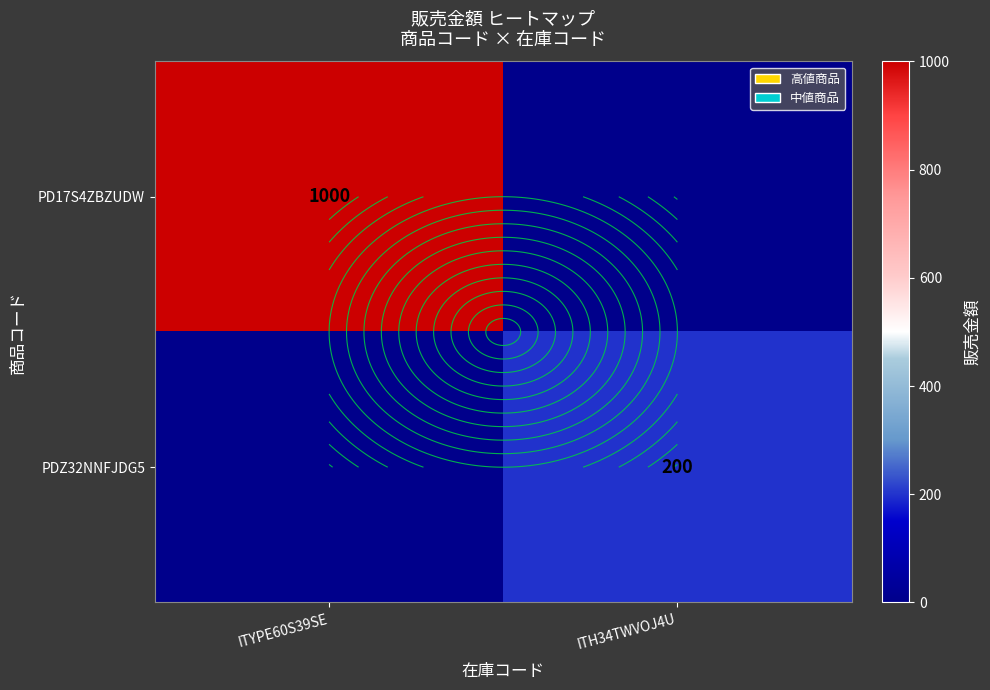

At which label is PDZ32NNFJDG5 closest to 100?

ITYPE60S39SE